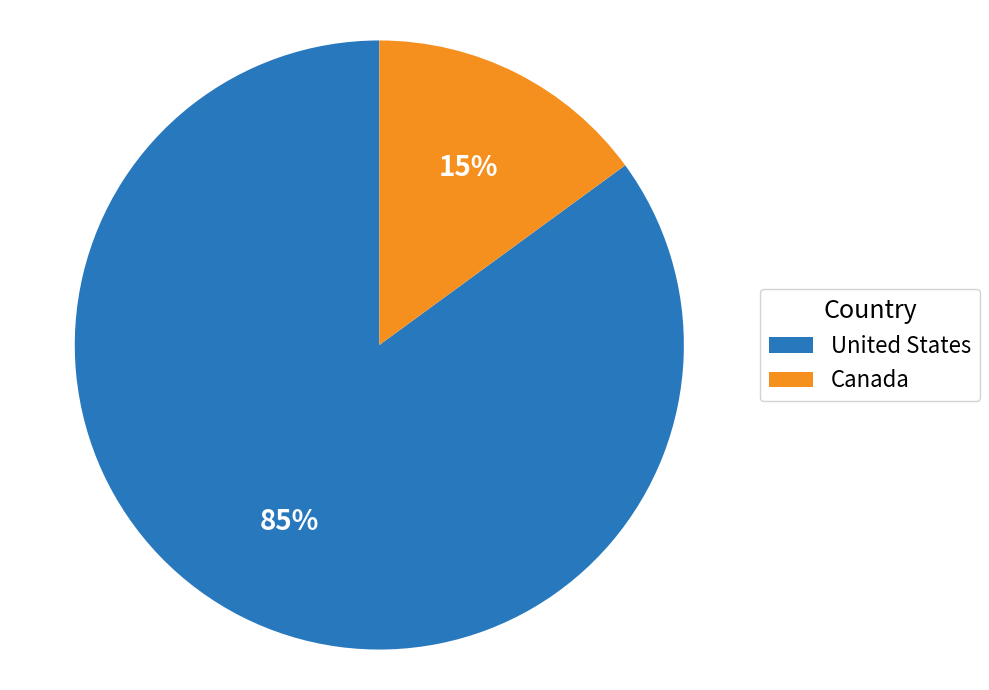

Combined, do United States and Canada account for over 50%?

Yes